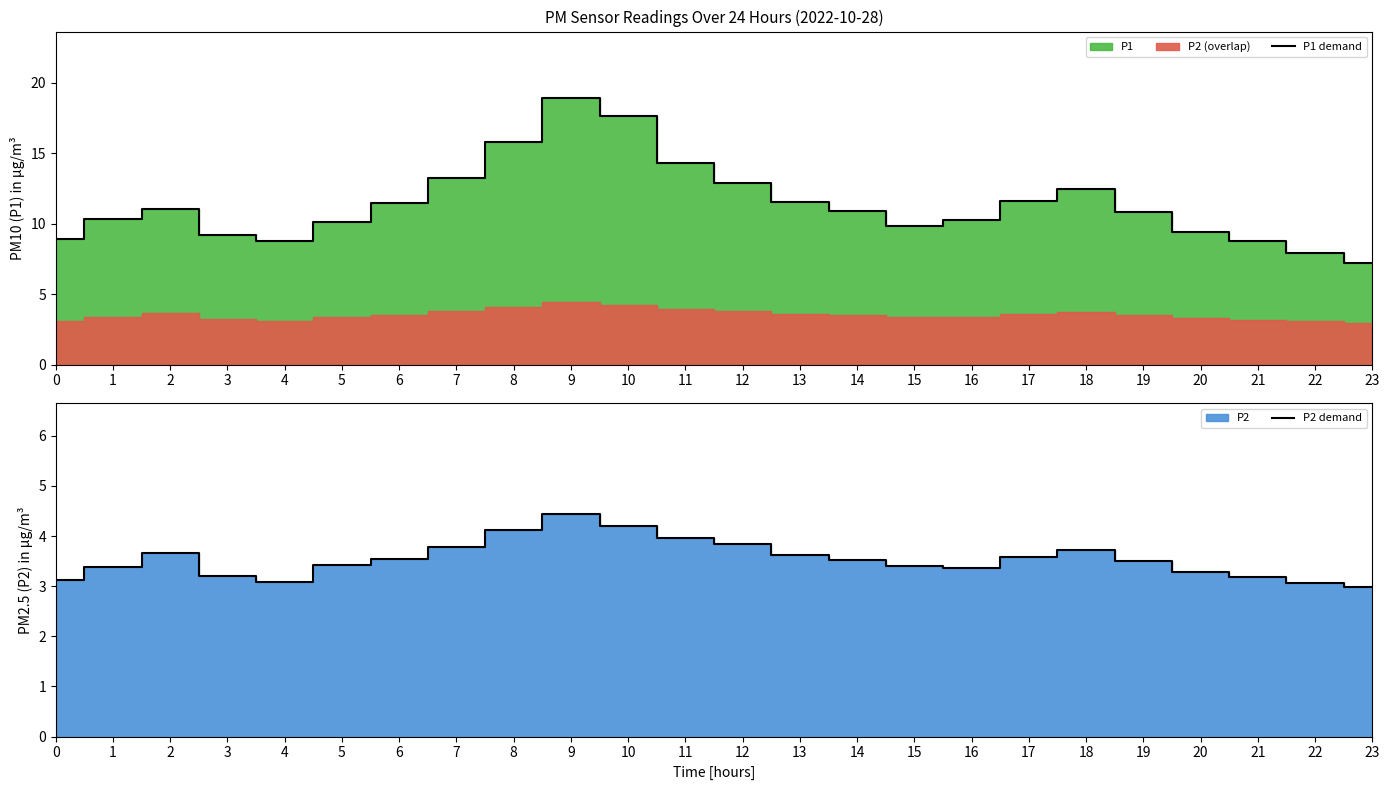

At which category is the sum across all series the highest?

9